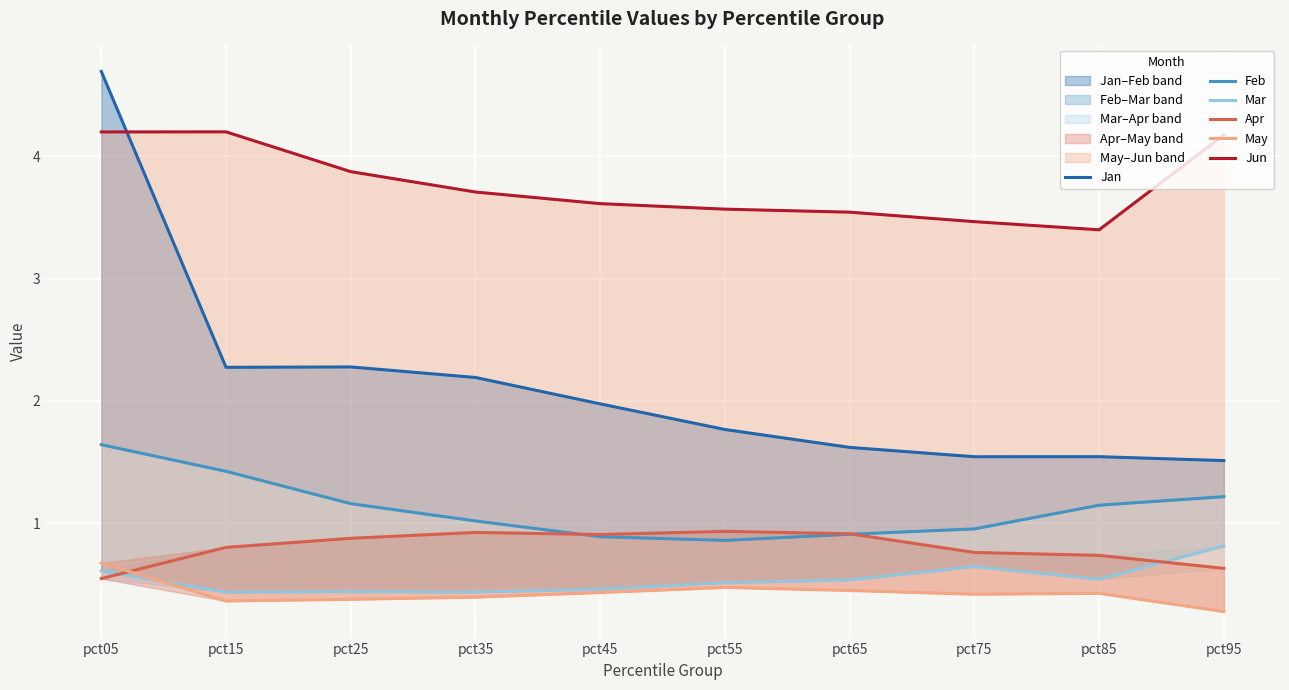

How many Mar values are between 0 and 1?

10